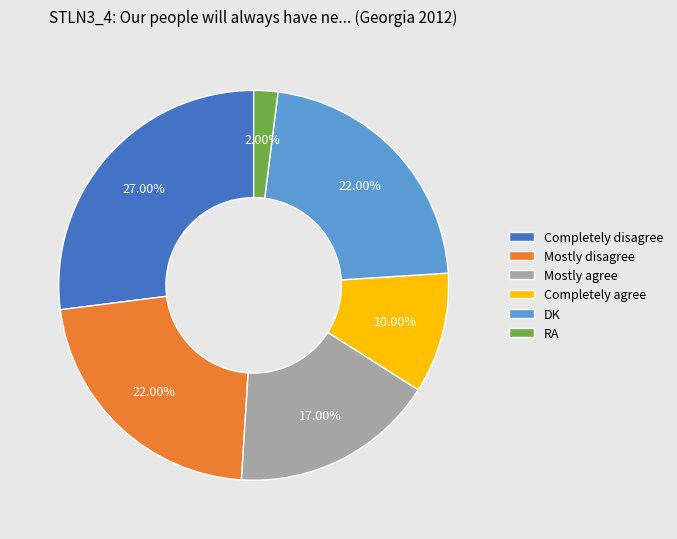

Is there a majority slice in this chart?

No